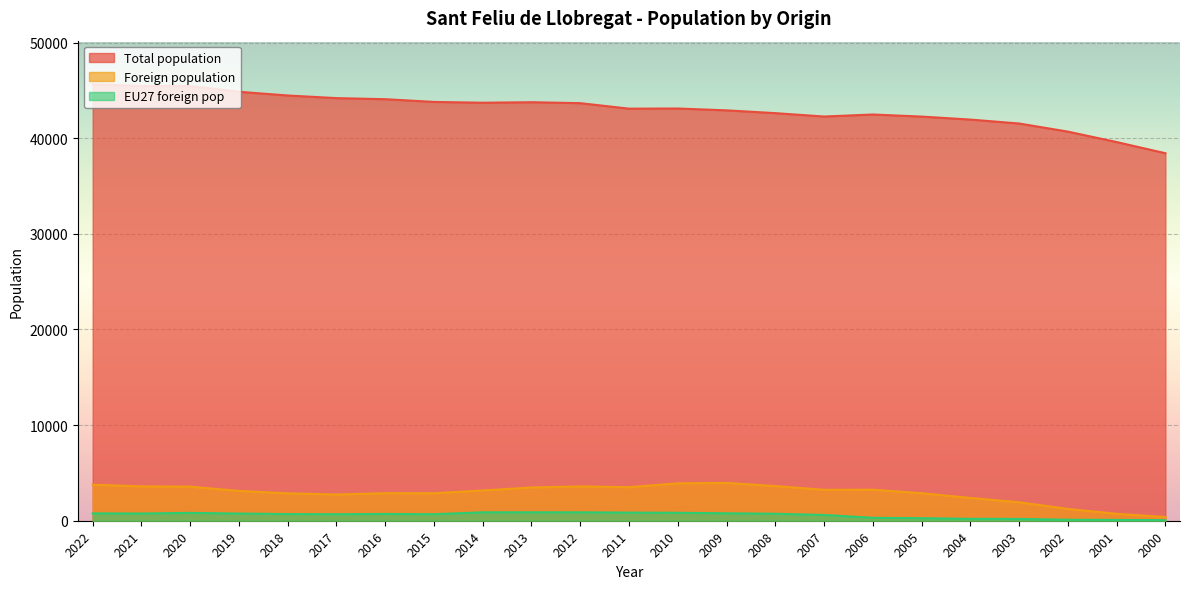

Rank the categories by Foreign population value from lowest to highest.

2000, 2001, 2002, 2003, 2004, 2017, 2018, 2005, 2015, 2016, 2019, 2014, 2007, 2006, 2013, 2011, 2020, 2012, 2021, 2008, 2022, 2010, 2009